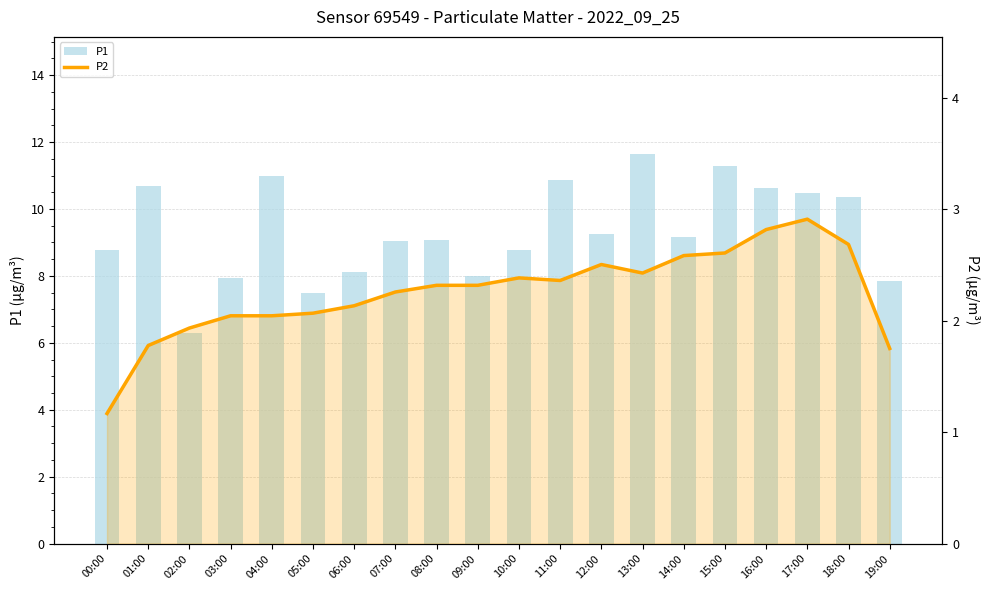

What is the average value of the P1 series?

9.3